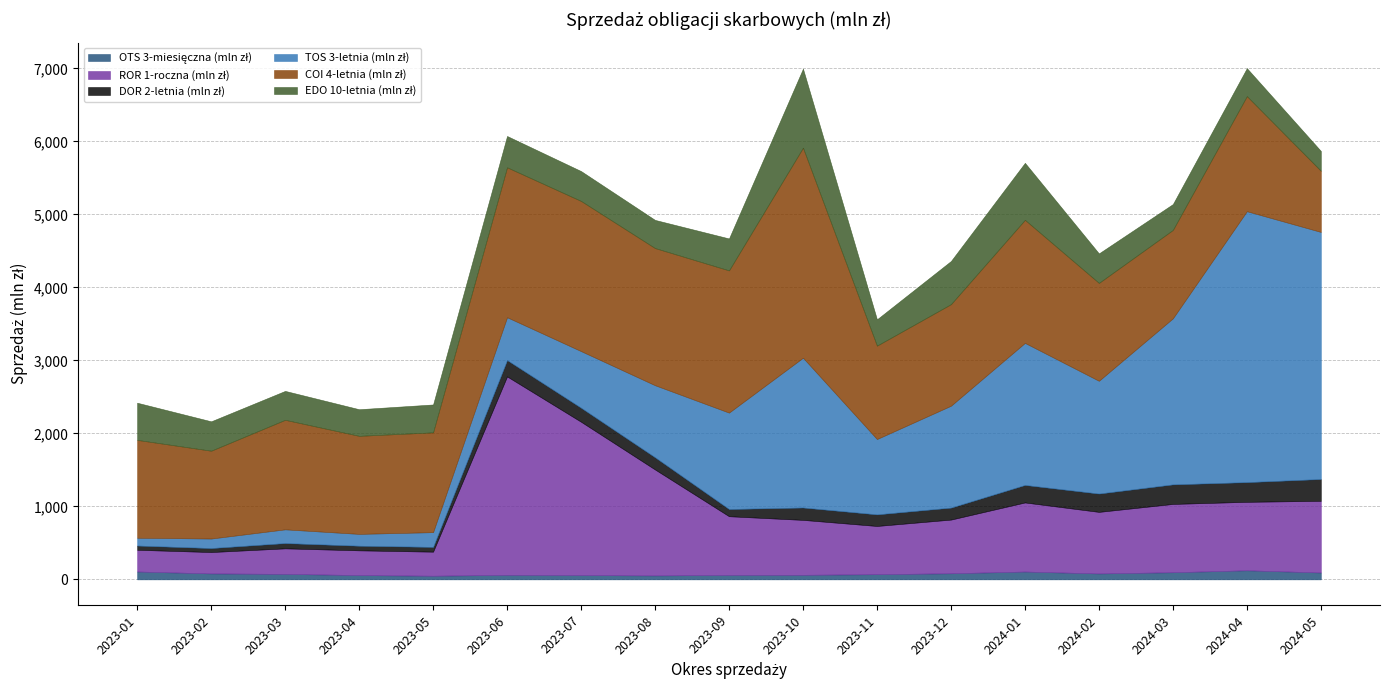

The DOR 2-letnia (mln zł) series shows 227.3 at 2023-12. True or false?

False